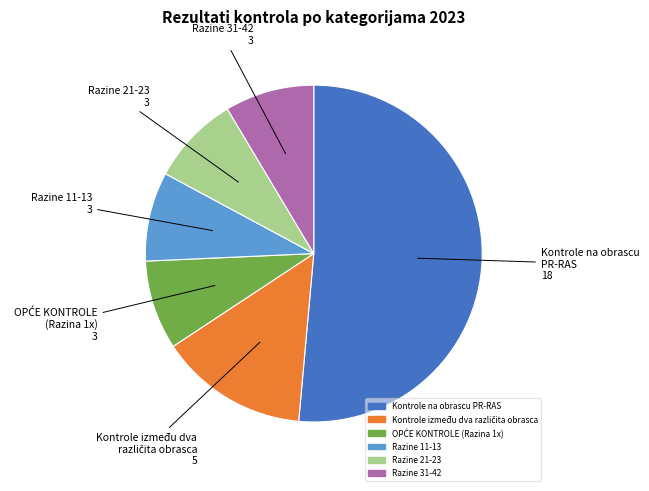

Count the number of slices in the pie.

6